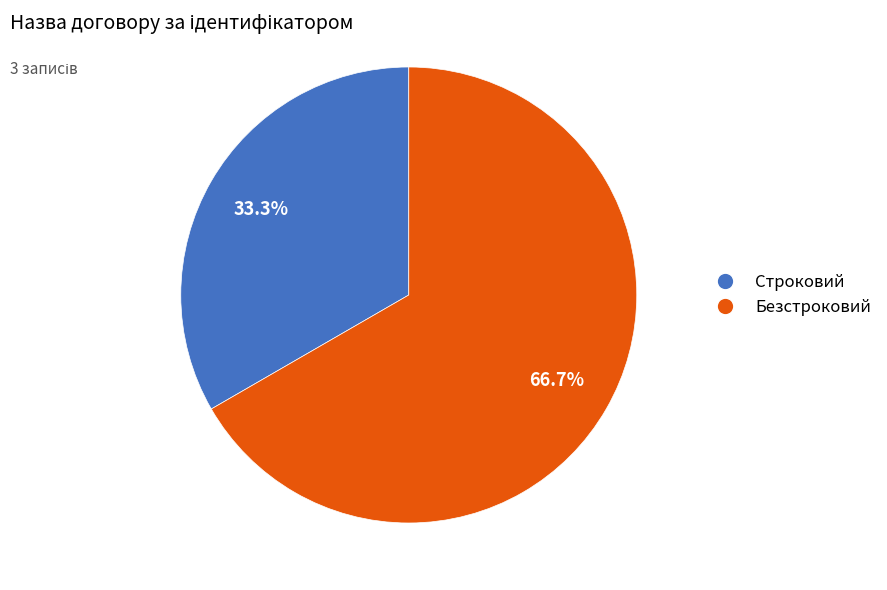

Is Безстроковий the majority of the pie?

Yes